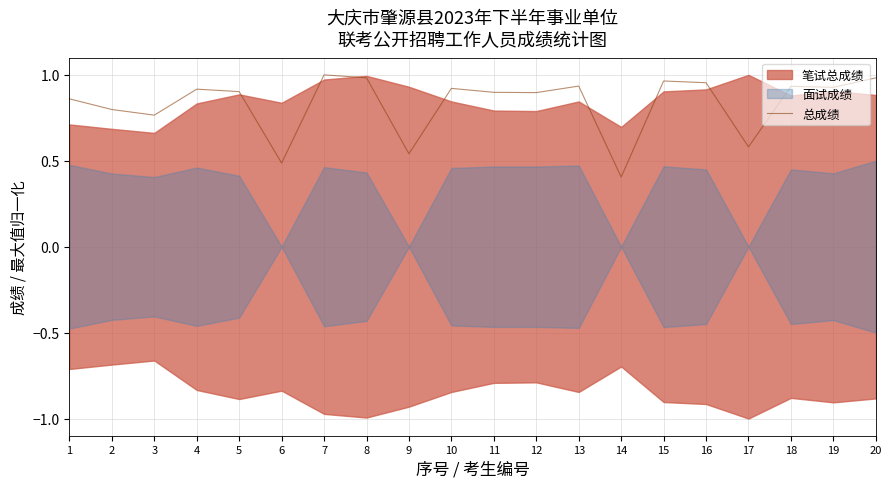

Reading left to right, what are all the values shown in this chart?

1=0.9	2=0.8	3=0.8	4=0.9	5=0.9	6=0.5	7=1.0	8=1.0	9=0.5	10=0.9	11=0.9	12=0.9	13=0.9	14=0.4	15=1.0	16=1.0	17=0.6	18=0.9	19=0.9	20=1.0